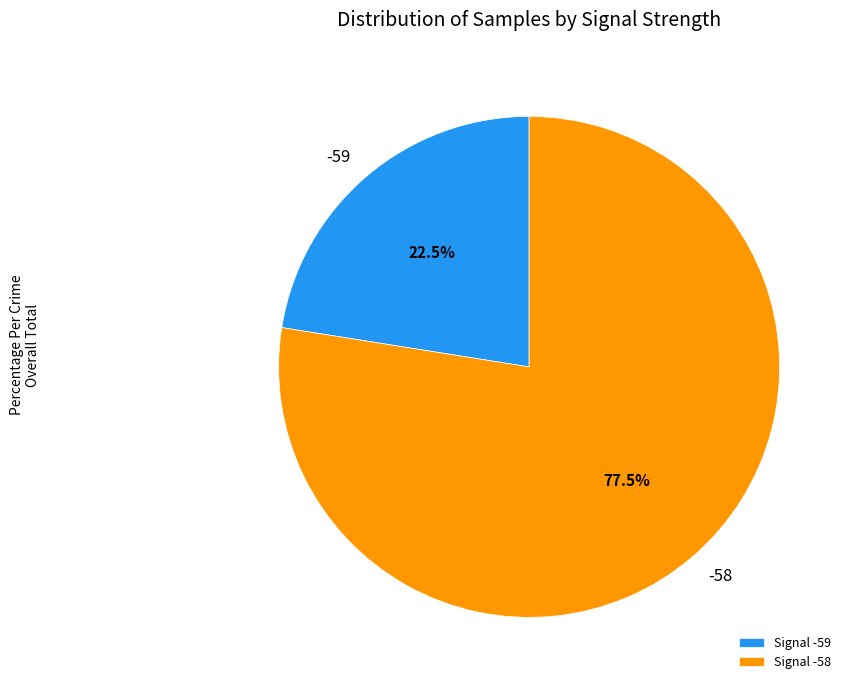

What is the largest slice in the pie chart?

Signal -58